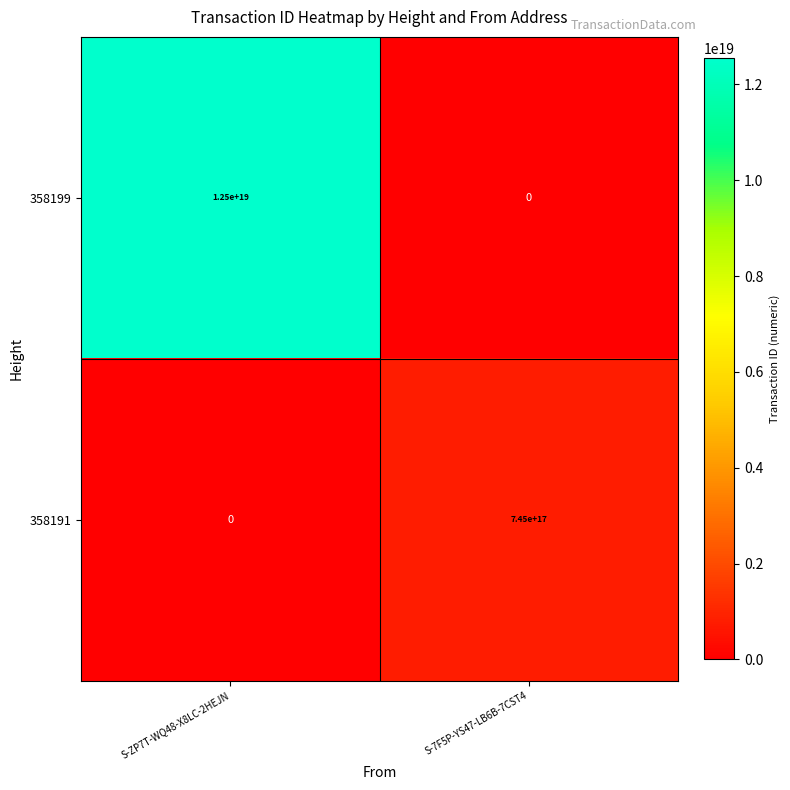

At which label is 358199 closest to 6250000000000000000?

S-ZP7T-WQ48-X8LC-2HEJN